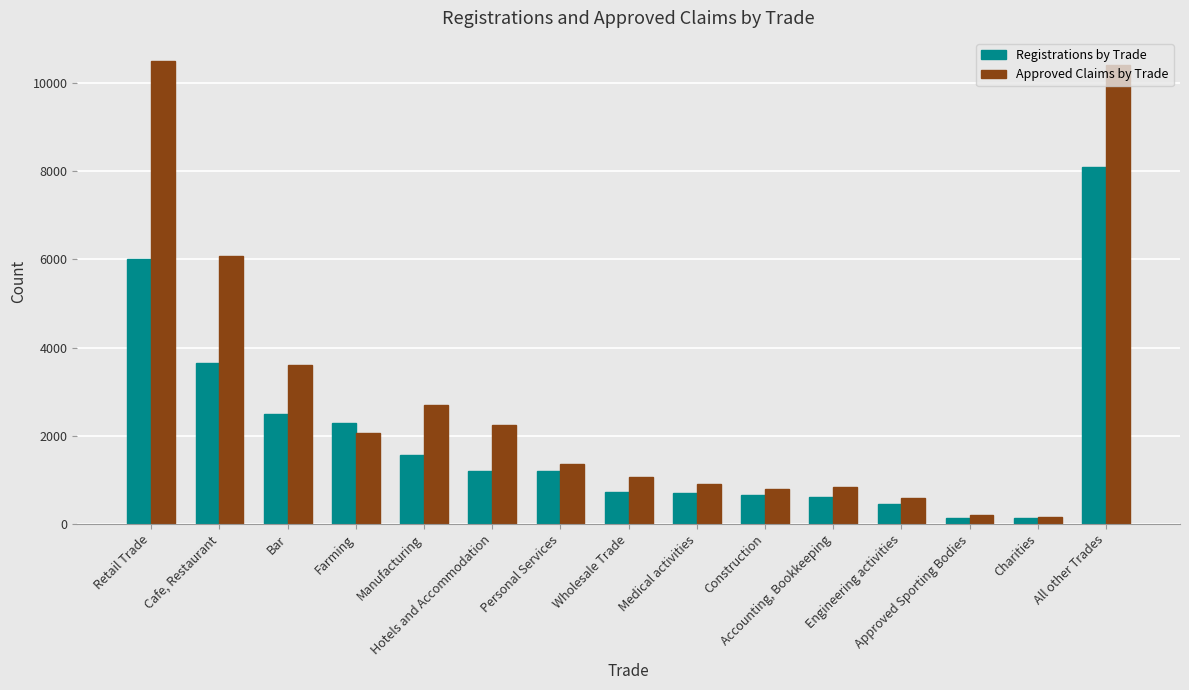

What is the approximate value of Registrations by Trade at Wholesale Trade, to the nearest 10?

720